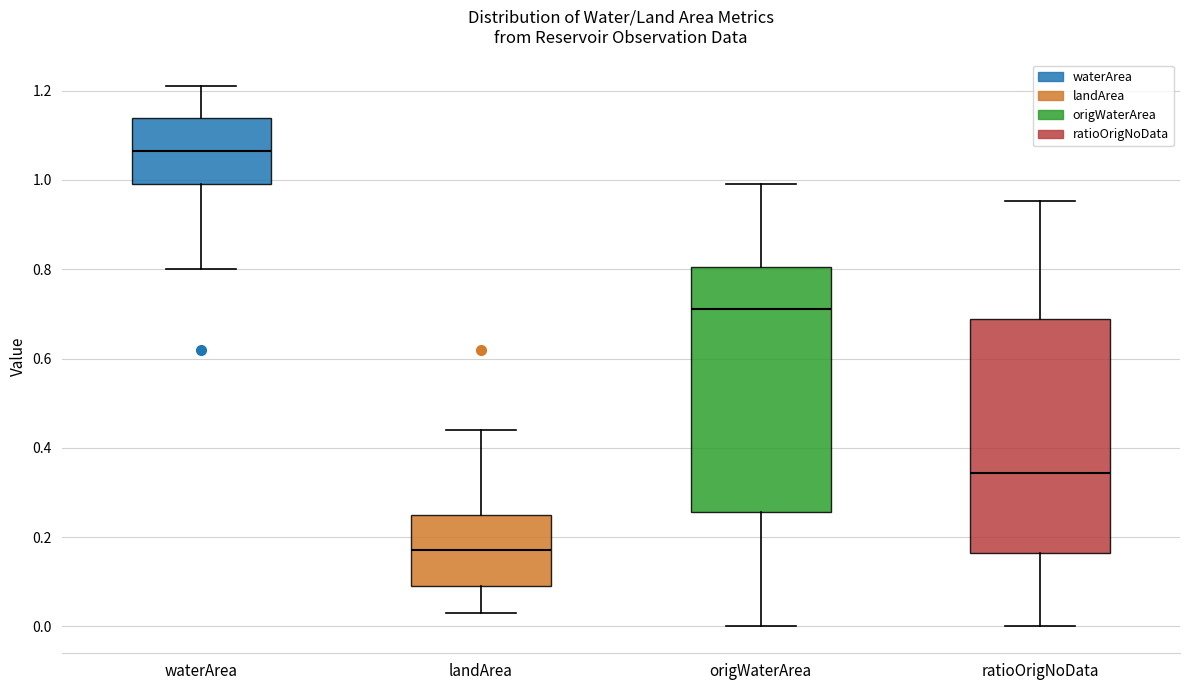

Which box's median line is the lowest?

landArea